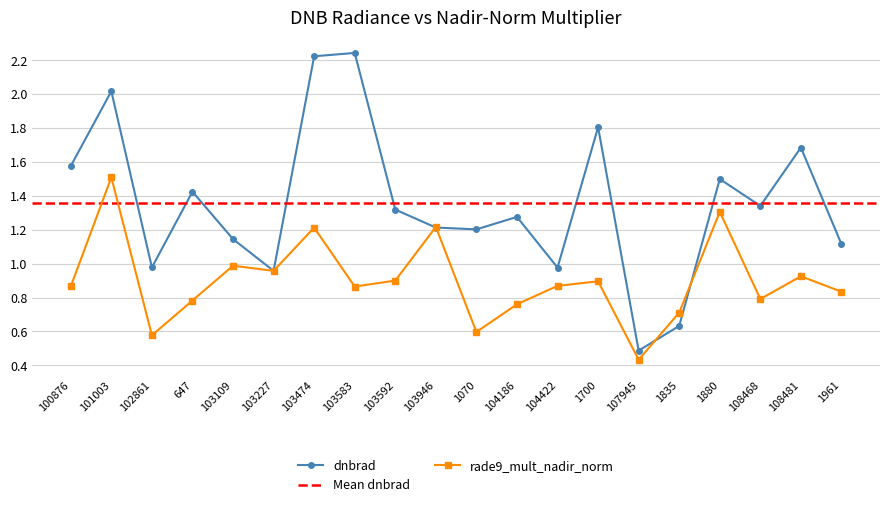

Does the chart display data point markers on the line(s)?

Yes